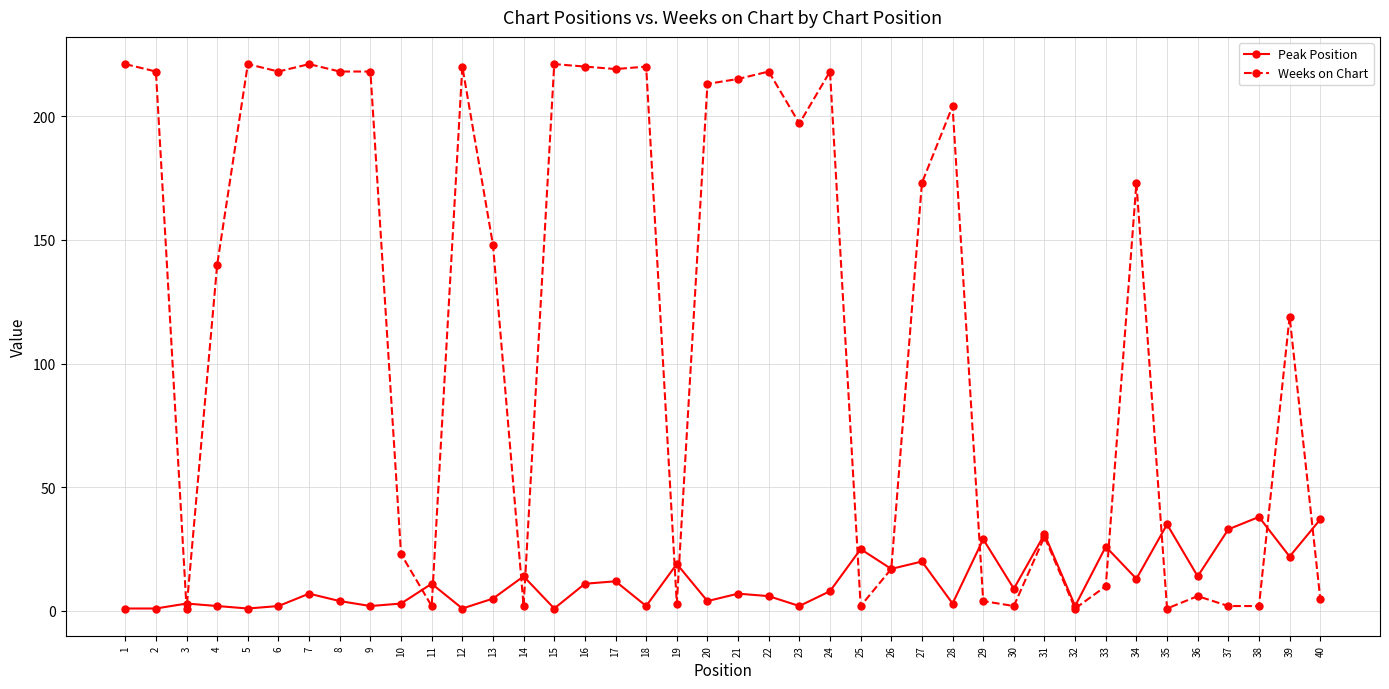

True or false: Weeks on Chart has more than 1 points higher than both neighbors.

True